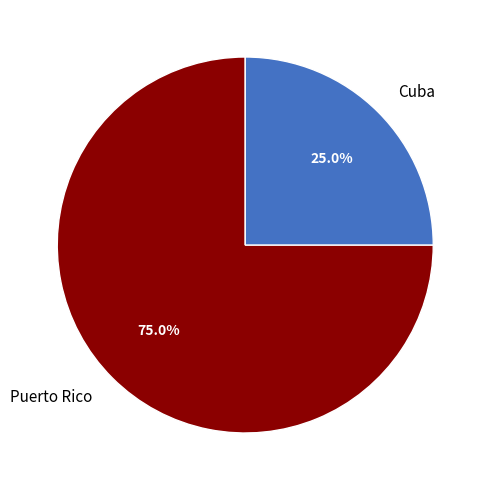

Which category has the smallest portion of the pie?

Cuba